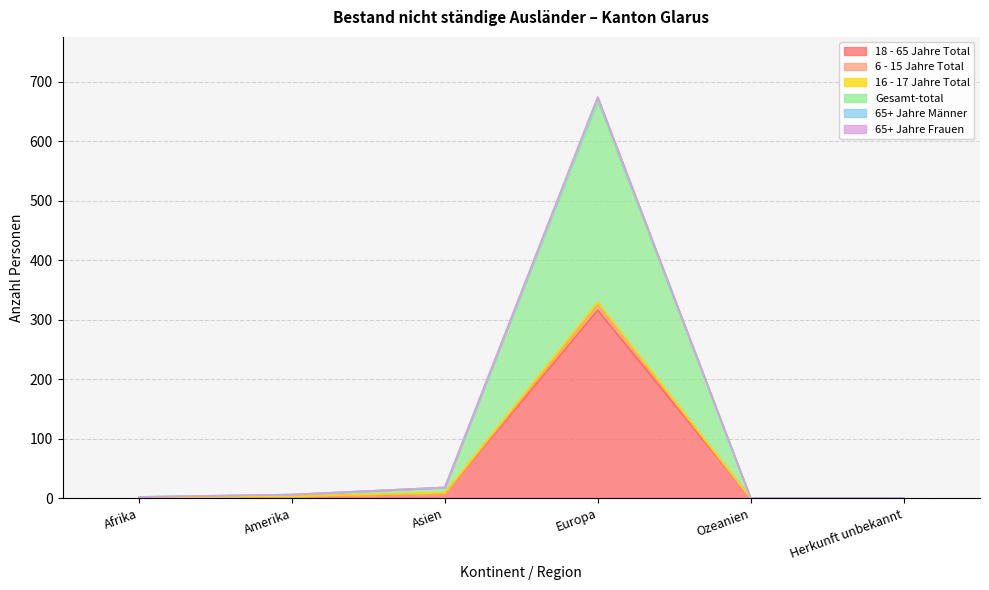

At which category is the sum across all series the highest?

Europa